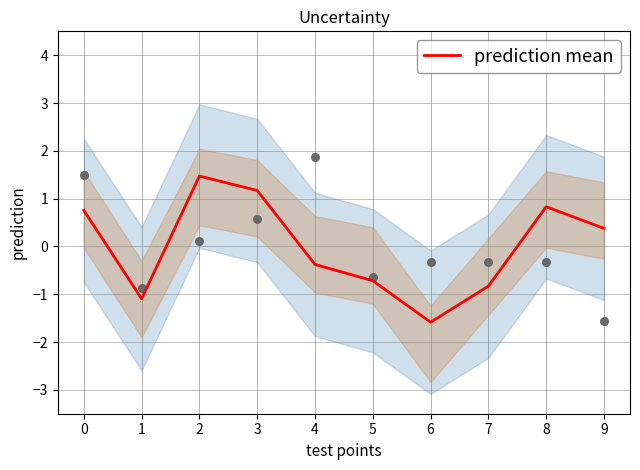

What is the change in value from 1 to 2?

+2.6